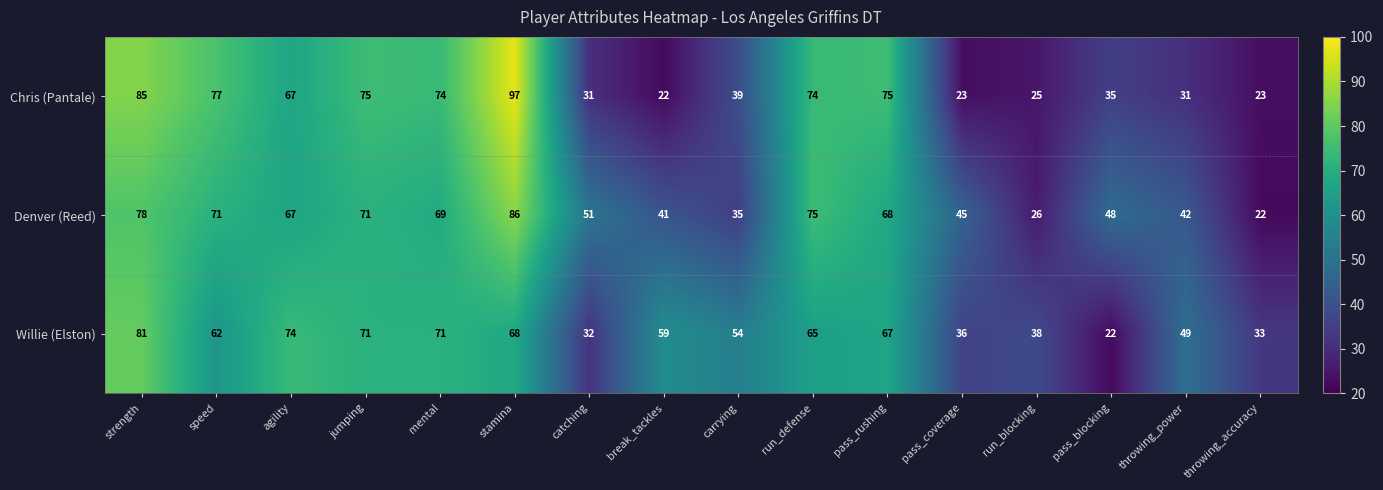

Rank the series at mental from lowest to highest value.

Denver (Reed), Willie (Elston), Chris (Pantale)